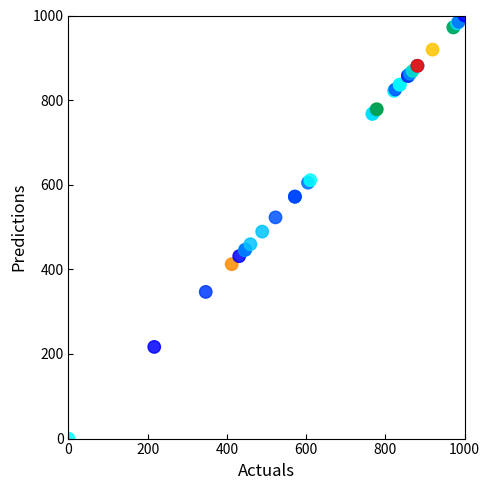

What Y value in the scatter plot is closest to 500?

489.2